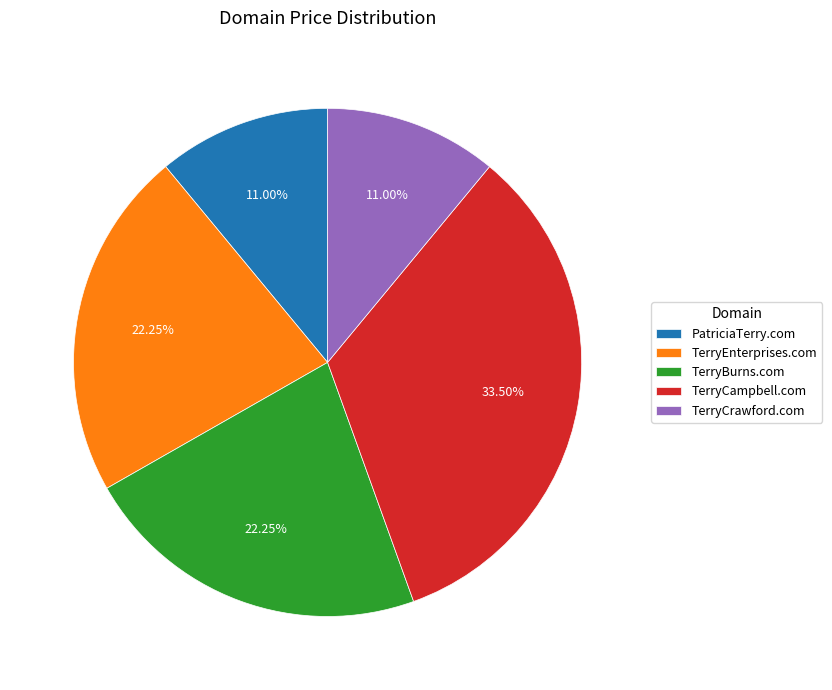

Which slice is the largest?

TerryCampbell.com